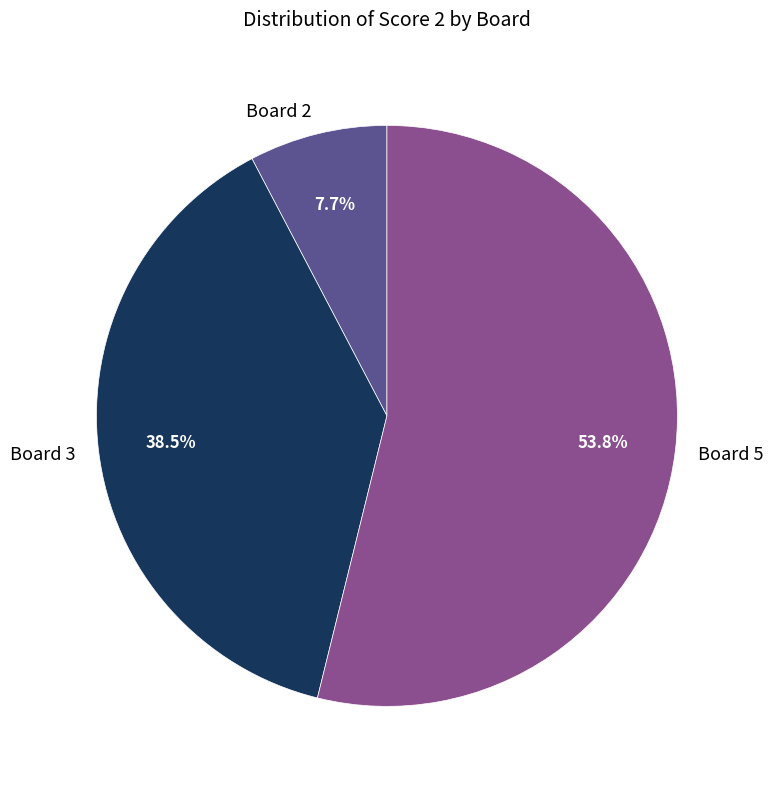

Count the number of slices in the pie.

3